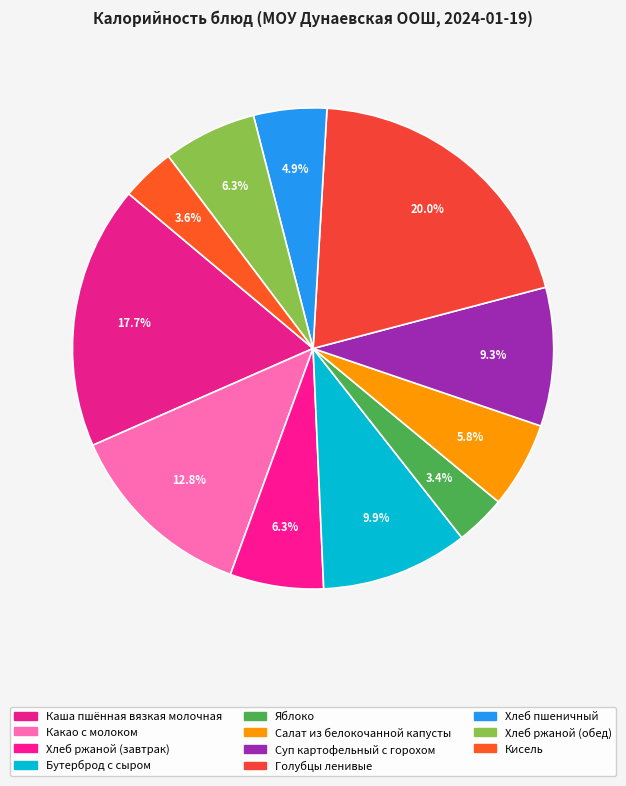

To the nearest percent, what percentage of the pie is Бутерброд с сыром?

10%